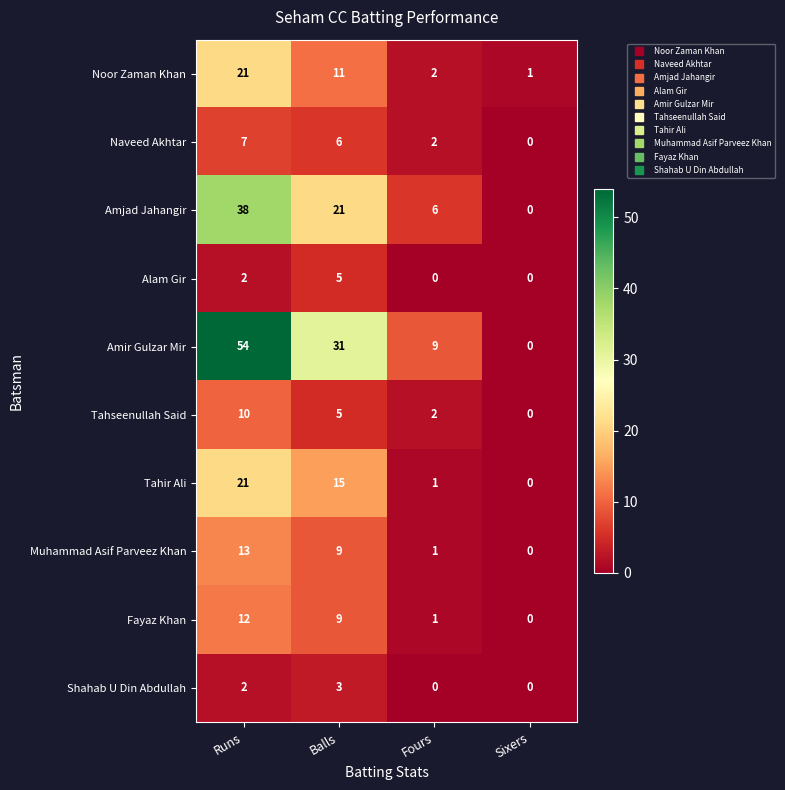

What is the spread (max minus min) of values at Balls?

28